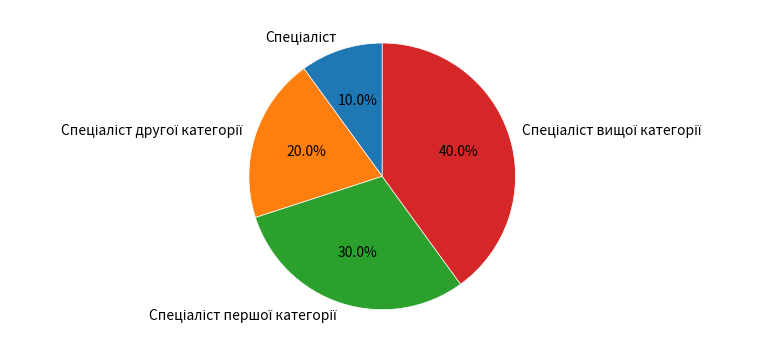

Is there a majority slice in this chart?

No